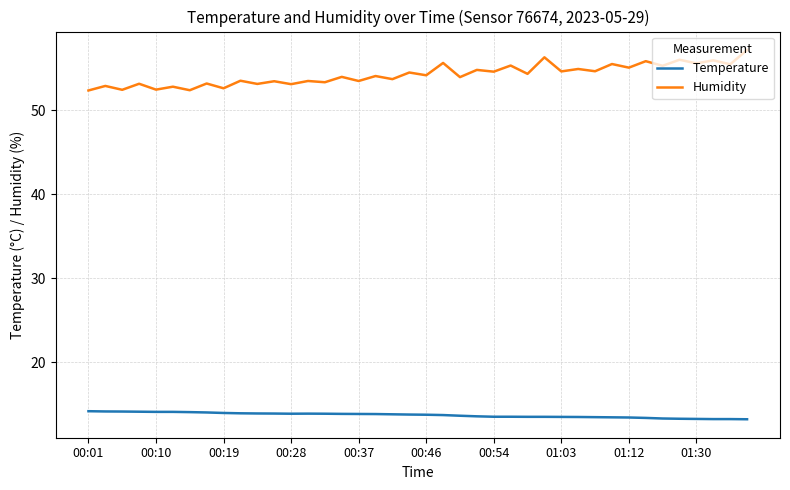

List the series in order of their overall mean, lowest first.

Temperature, Humidity